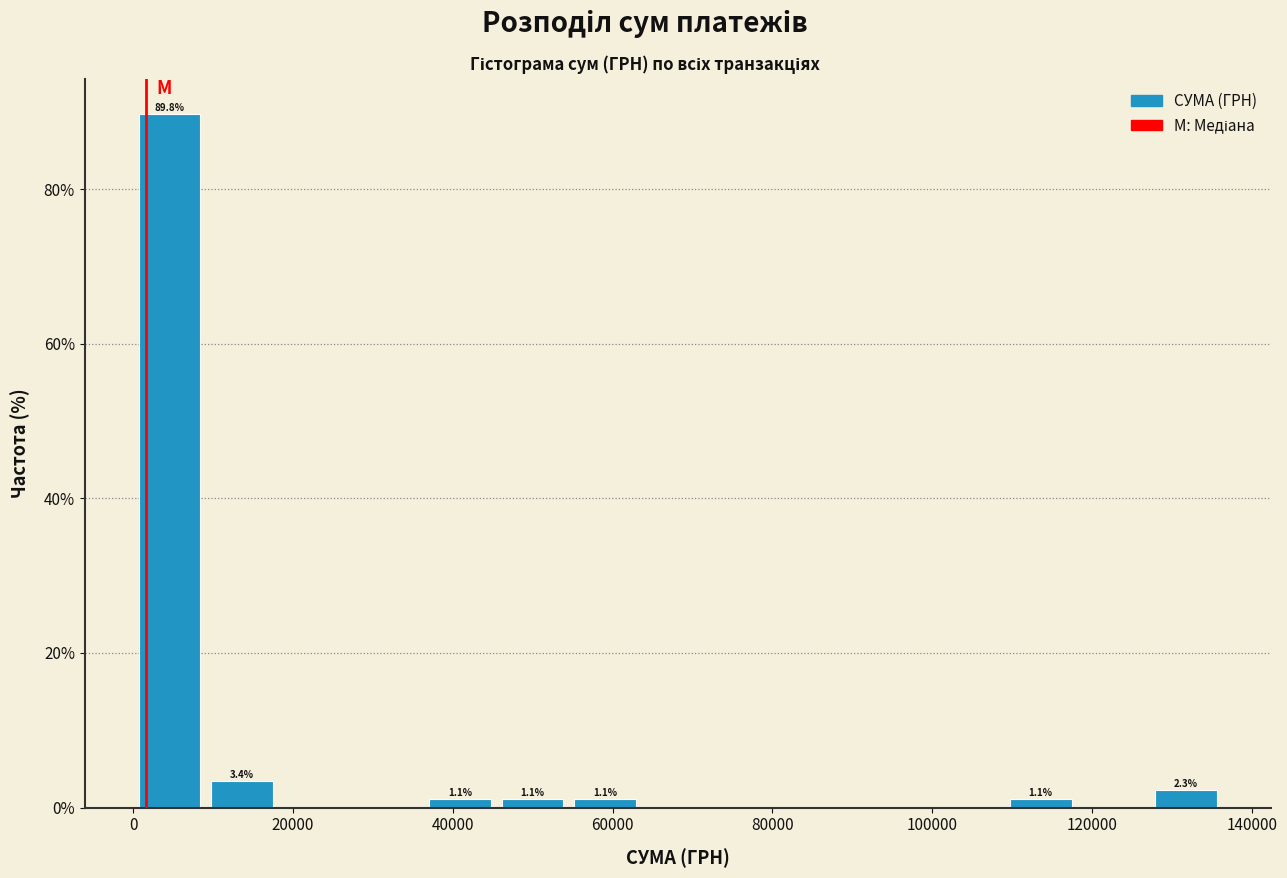

Which range on the x-axis has the tallest bar?

0 to 10000